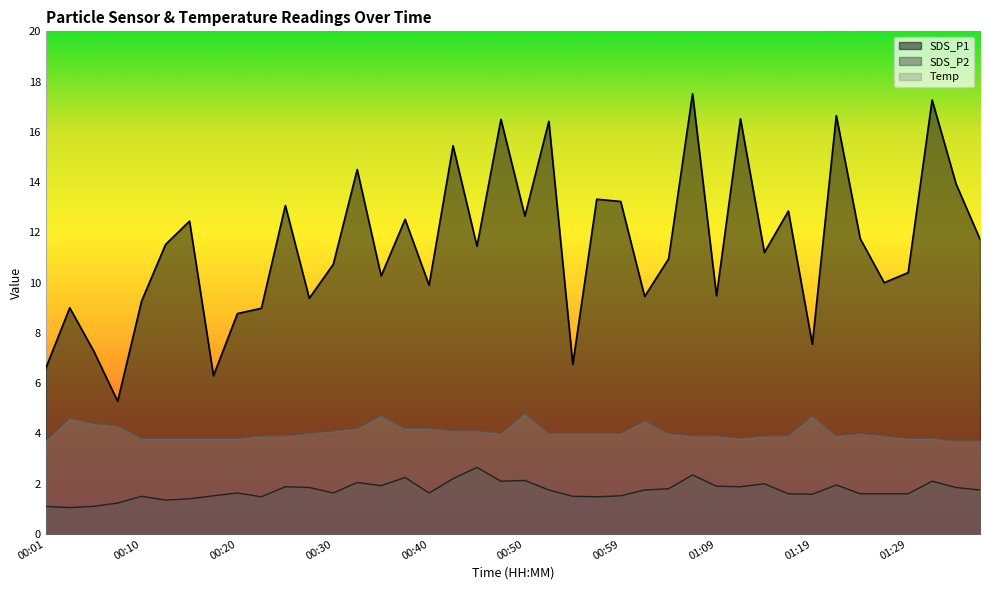

How many distinct data groups are displayed?

3